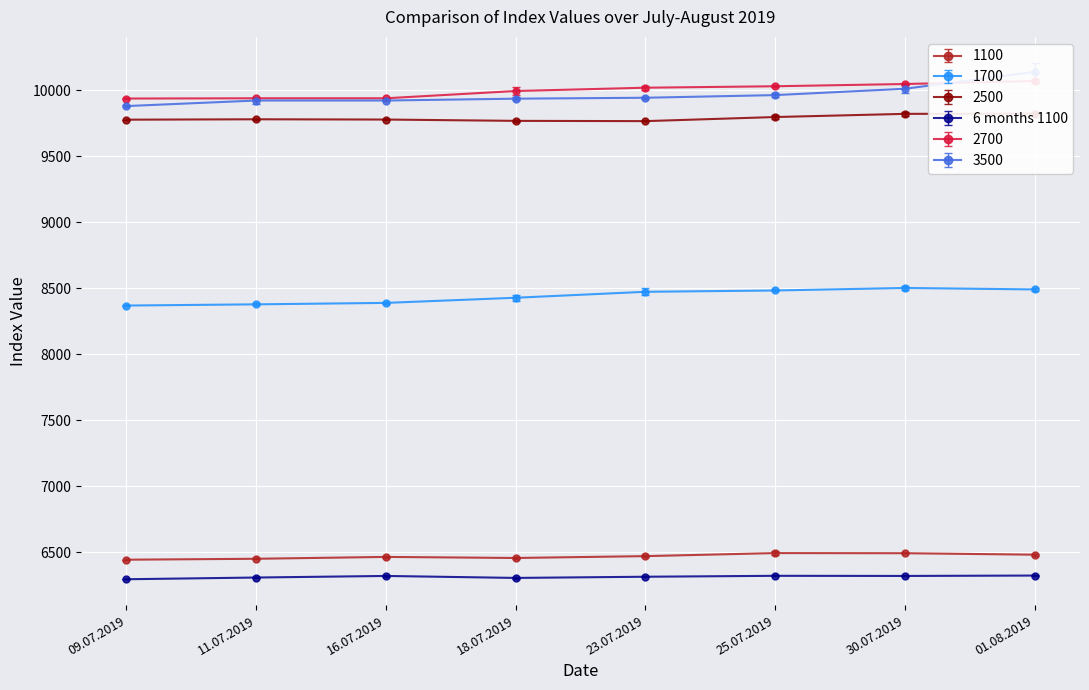

Does the chart display data point markers on the line(s)?

Yes